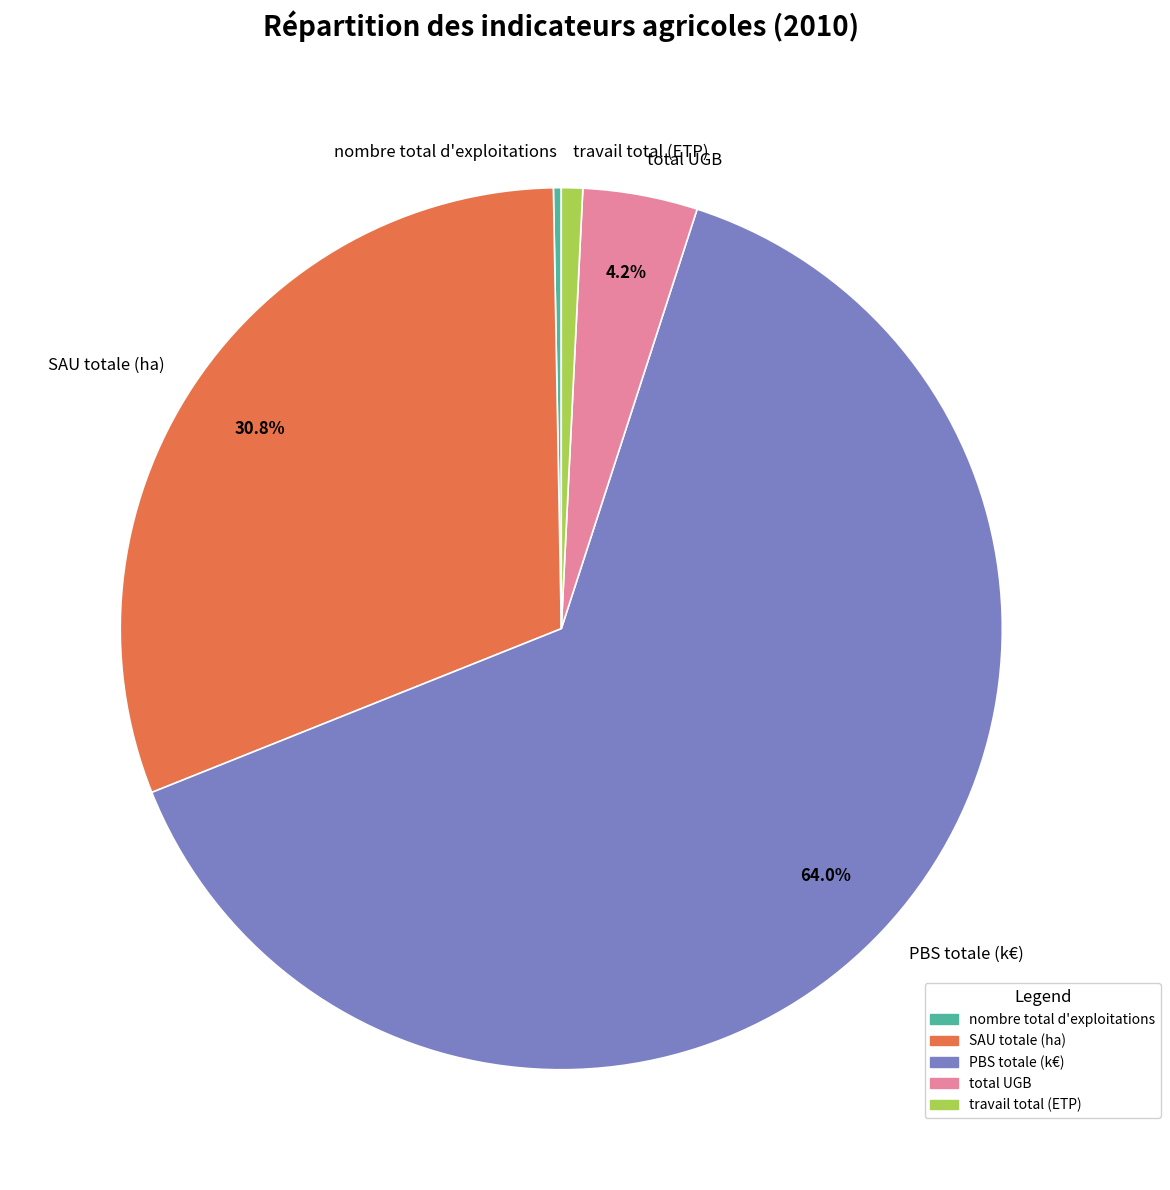

Which slice is the largest?

PBS totale (k€)